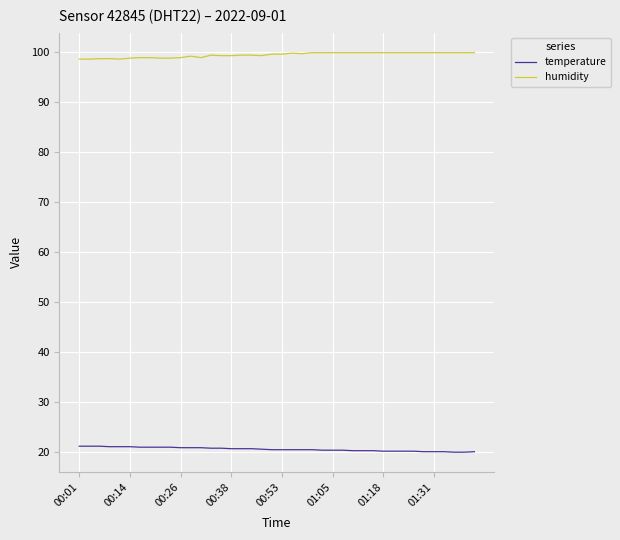

What is the maximum value for temperature?

21.1